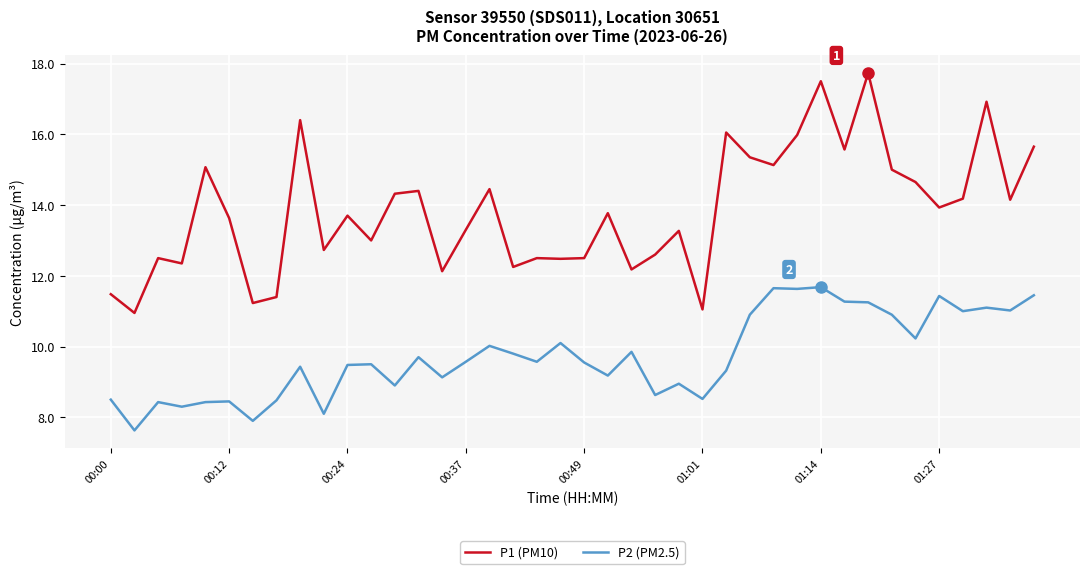

Which series has the largest range (max minus min)?

P1 (PM10)